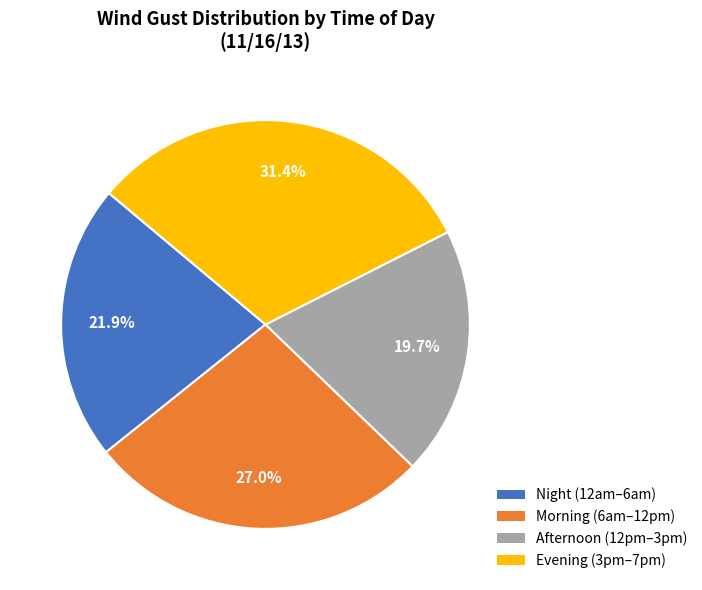

Which category has the smallest portion of the pie?

Afternoon (12pm–3pm)